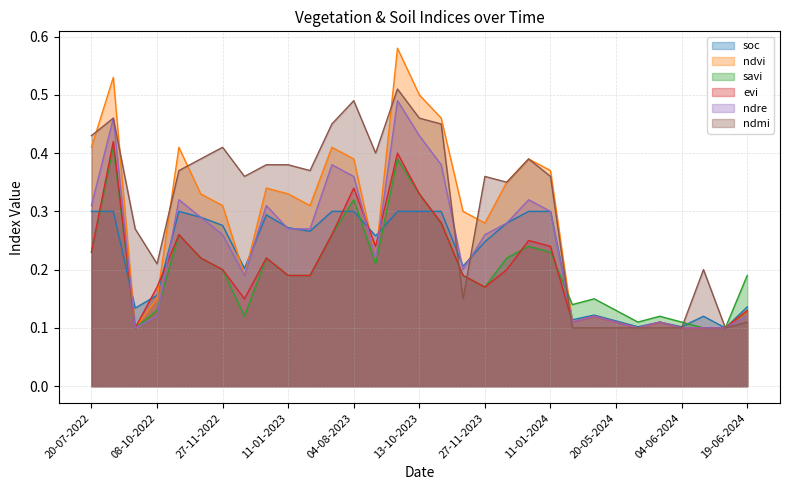

At which category does the chart reach its minimum across all series?

14-06-2024